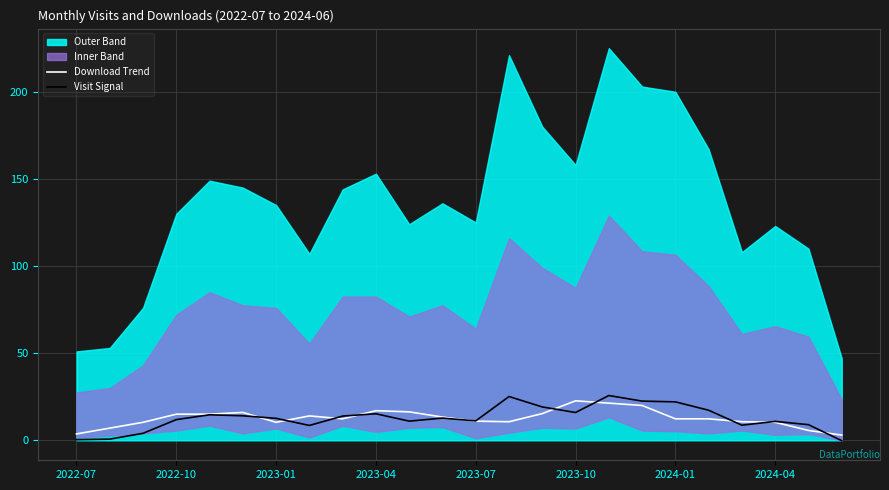

What is the maximum value for Visit Signal?

25.7